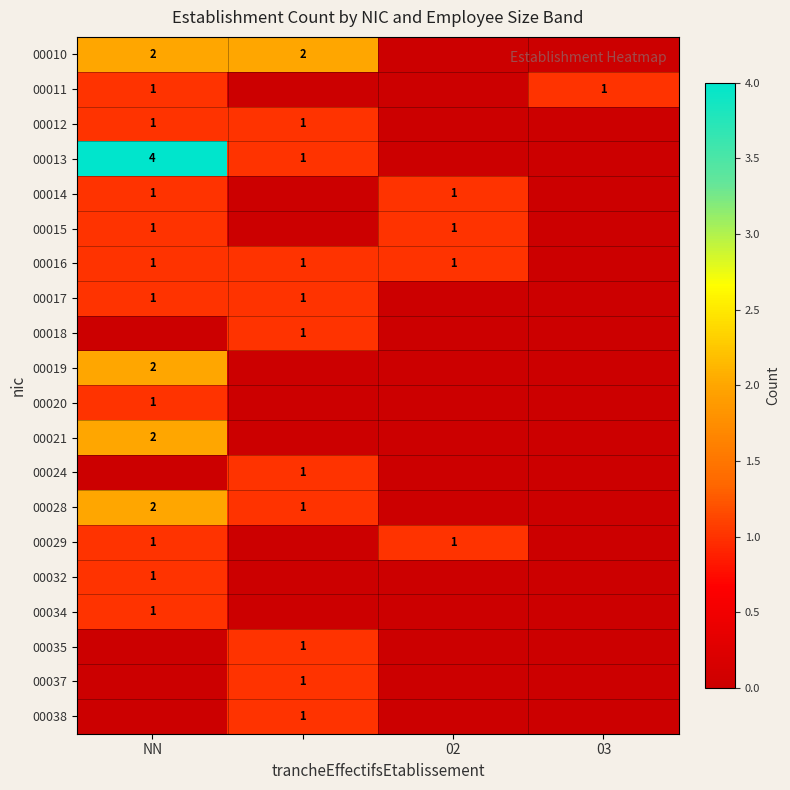

Which label corresponds to the largest value in the chart?

NN